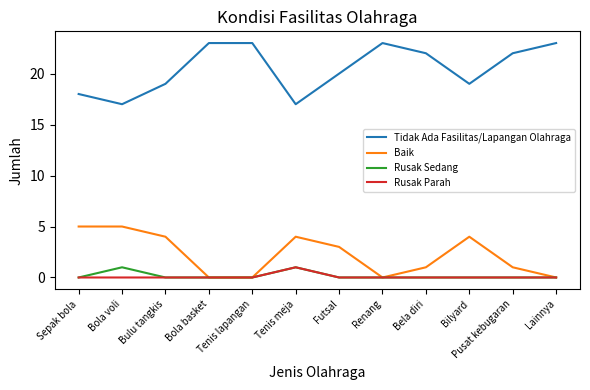

Which series has the largest range (max minus min)?

Tidak Ada Fasilitas/Lapangan Olahraga